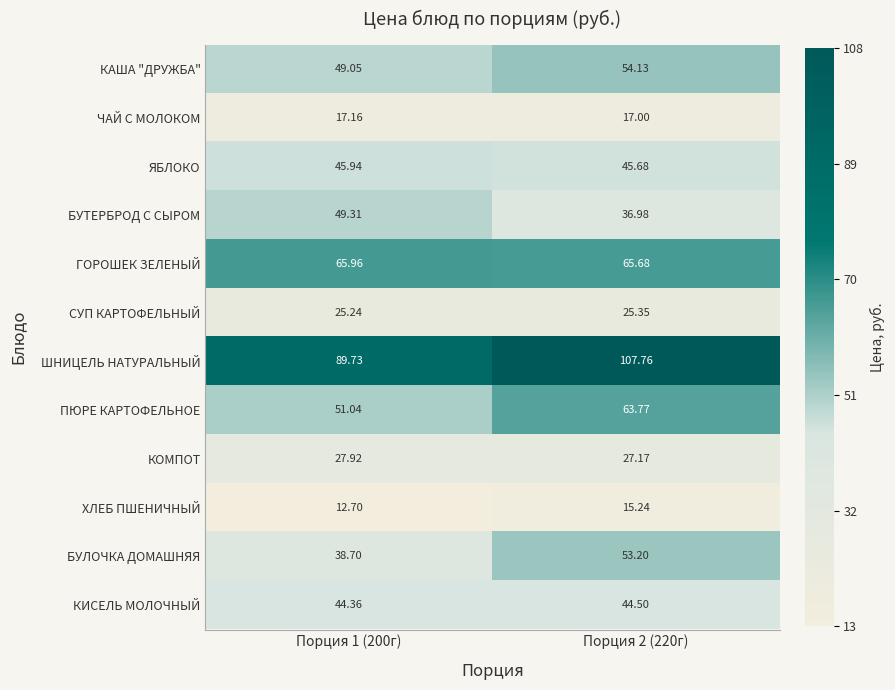

Rank the series at Порция 1 (200г) from lowest to highest value.

ХЛЕБ ПШЕНИЧНЫЙ, ЧАЙ С МОЛОКОМ, СУП КАРТОФЕЛЬНЫЙ, КОМПОТ, БУЛОЧКА ДОМАШНЯЯ, КИСЕЛЬ МОЛОЧНЫЙ, ЯБЛОКО, КАША "ДРУЖБА", БУТЕРБРОД С СЫРОМ, ПЮРЕ КАРТОФЕЛЬНОЕ, ГОРОШЕК ЗЕЛЕНЫЙ, ШНИЦЕЛЬ НАТУРАЛЬНЫЙ